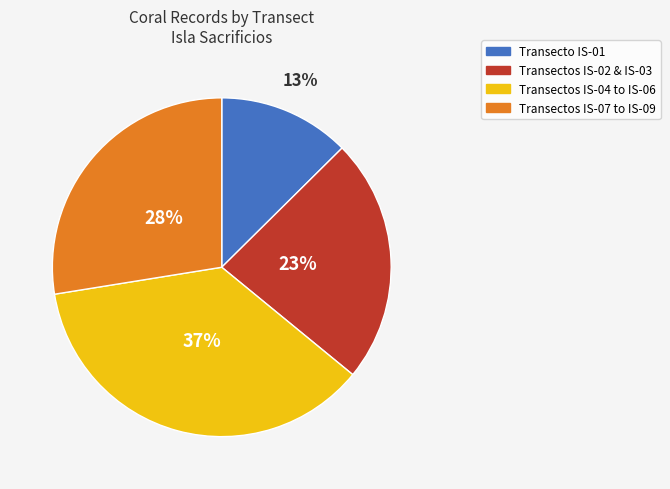

How many segments does this pie chart have?

4